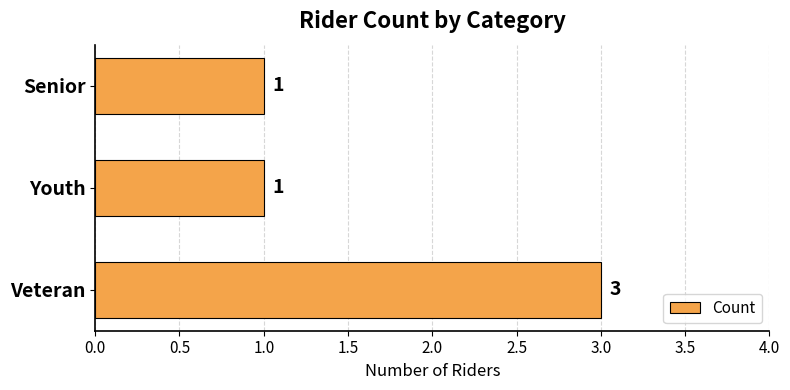

What is the ratio of the value at Senior to the value at Veteran?

0.3